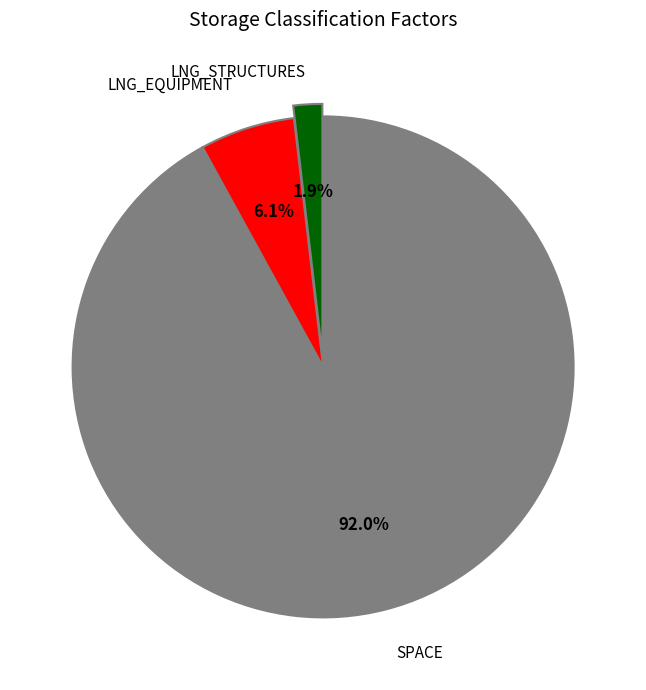

Is there a majority slice in this chart?

Yes